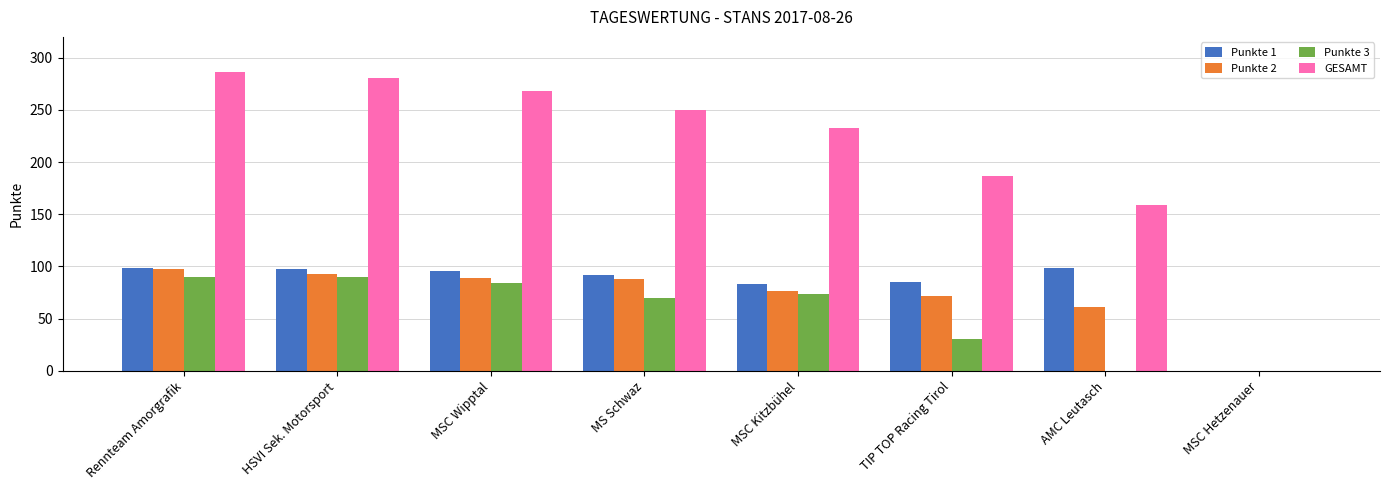

Is it true that Punkte 3 equals 11.8 at TIP TOP Racing Tirol?

False